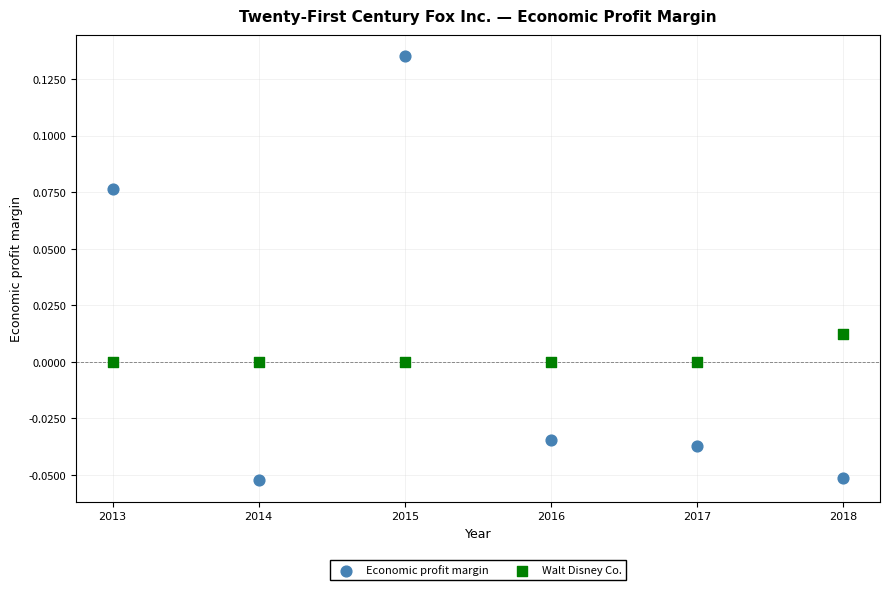

What are all the series names shown in the legend?

Economic profit margin, Walt Disney Co.